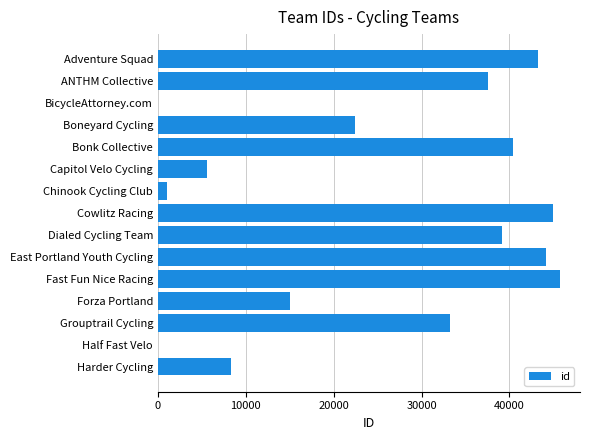

What is the greatest value displayed?

45747